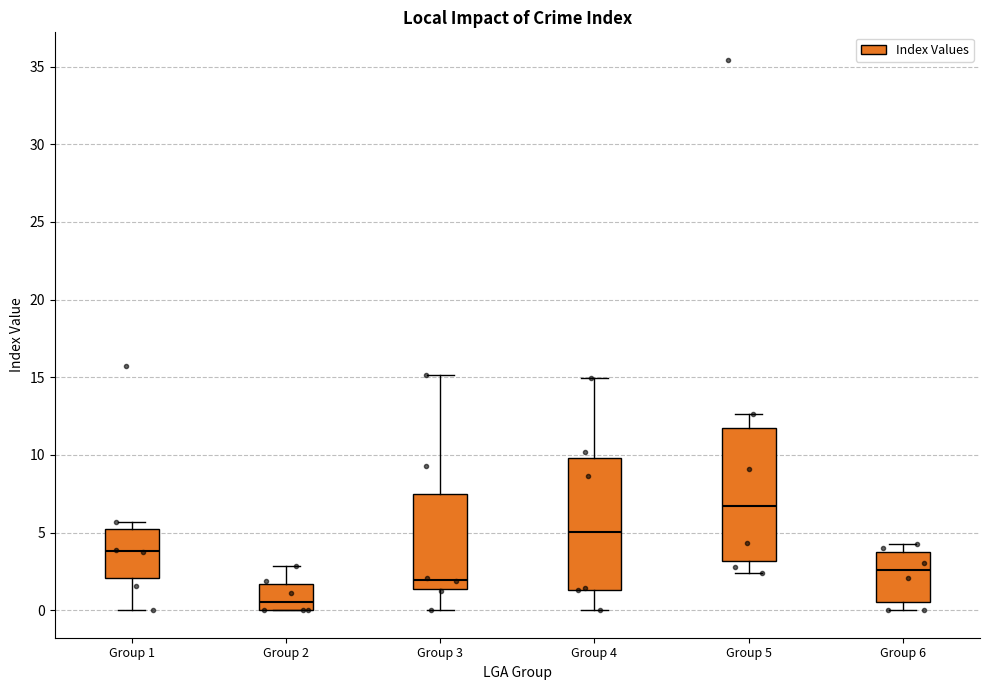

Reading left to right, transcribe this box plot: for each box, give where its median line is, the range the box spans, and where its two whiskers end, as read against the y-axis. The values are not printed on the chart, so give them approximately, as read against the axis.

Group 1: median 4.0, box 2.0 to 5.0, whiskers 0.0 to 5.5
Group 2: median 0.5, box 0.0 to 1.5, whiskers 0.0 to 3.0
Group 3: median 2.0, box 1.5 to 7.5, whiskers 0.0 to 15.0
Group 4: median 5.0, box 1.5 to 10.0, whiskers 0.0 to 15.0
Group 5: median 6.5, box 3.0 to 12.0, whiskers 2.5 to 12.5
Group 6: median 2.5, box 0.5 to 4.0, whiskers 0.0 to 4.5